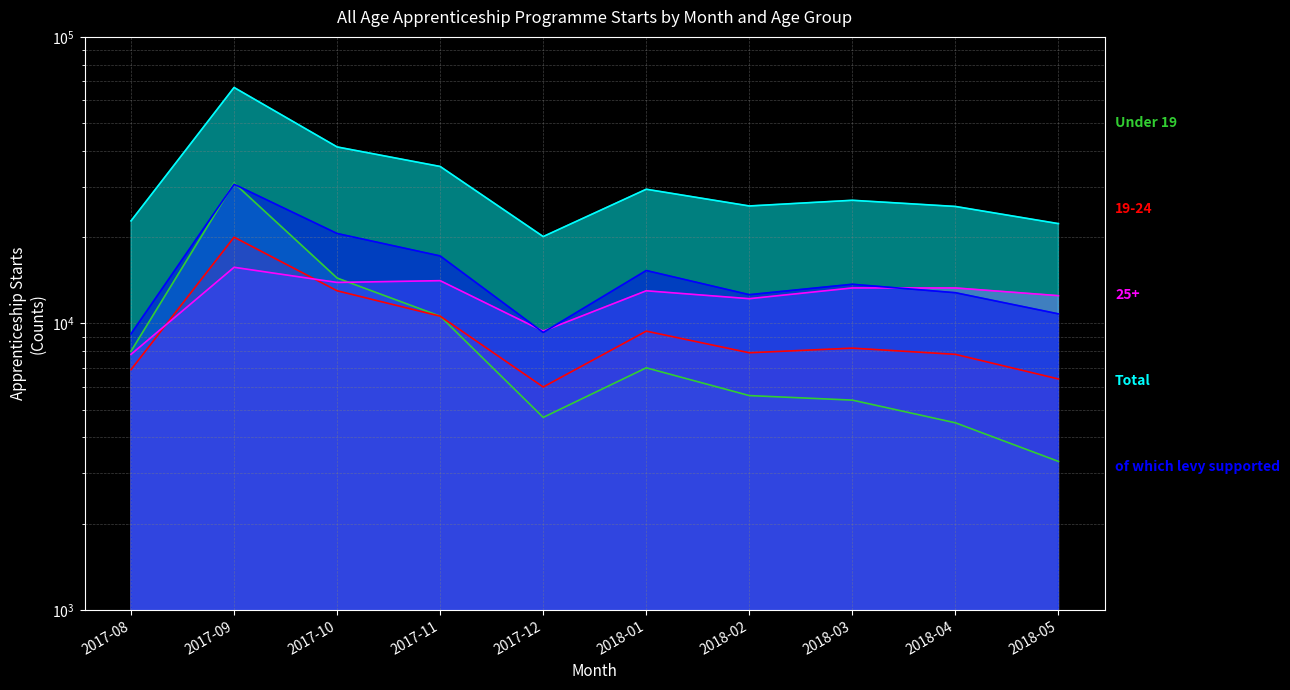

What is the maximum value shown in the chart?

66600